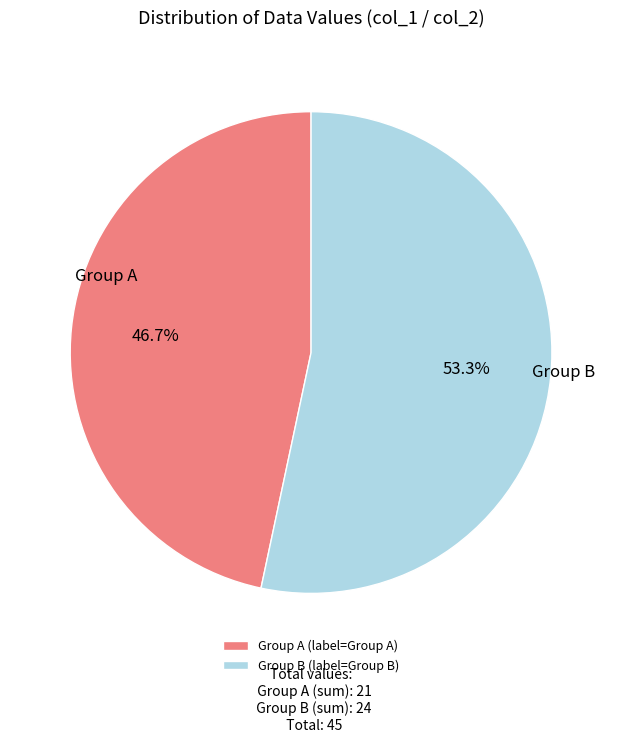

Which category has the smallest portion of the pie?

Group A (label=Group A)